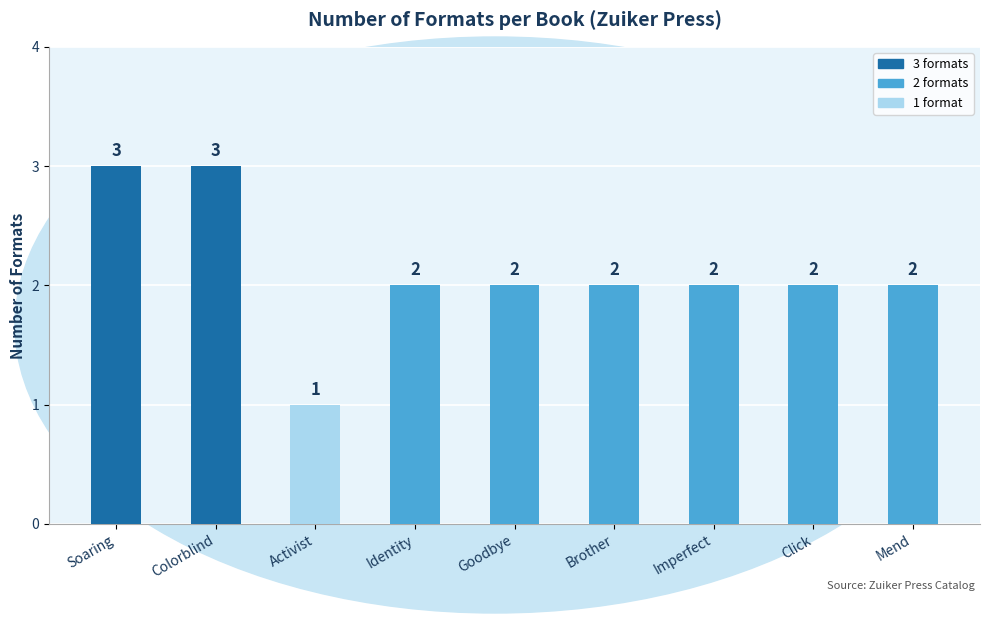

Count the number of categories in the chart.

9